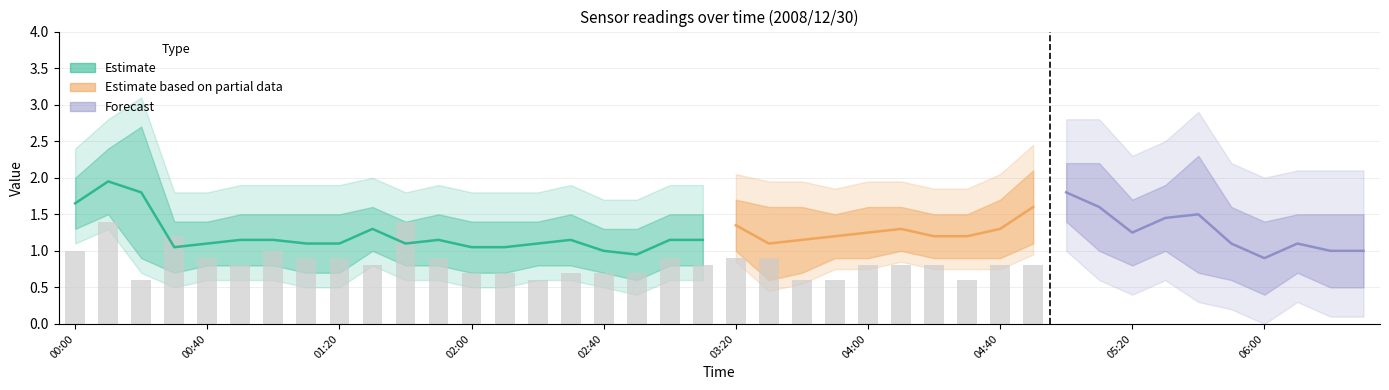

What is the difference between the highest and lowest values at 2008/12/30 00:00?

1.1